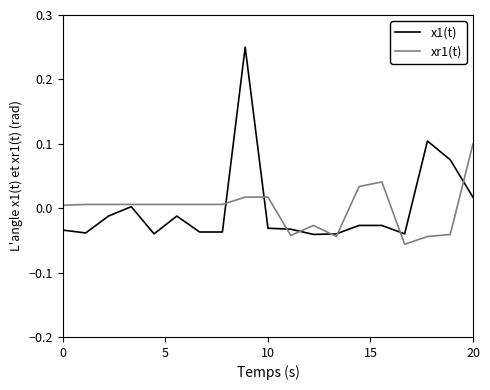

Which series has the widest spread of values?

x1(t)